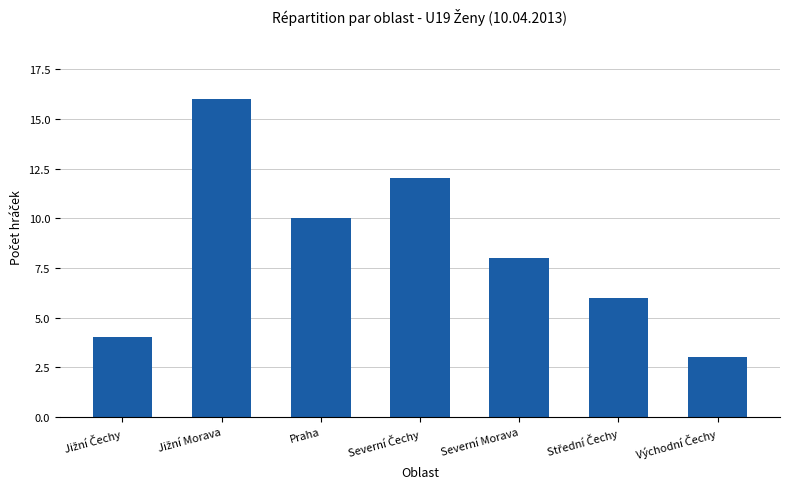

How many bars are there in total?

7